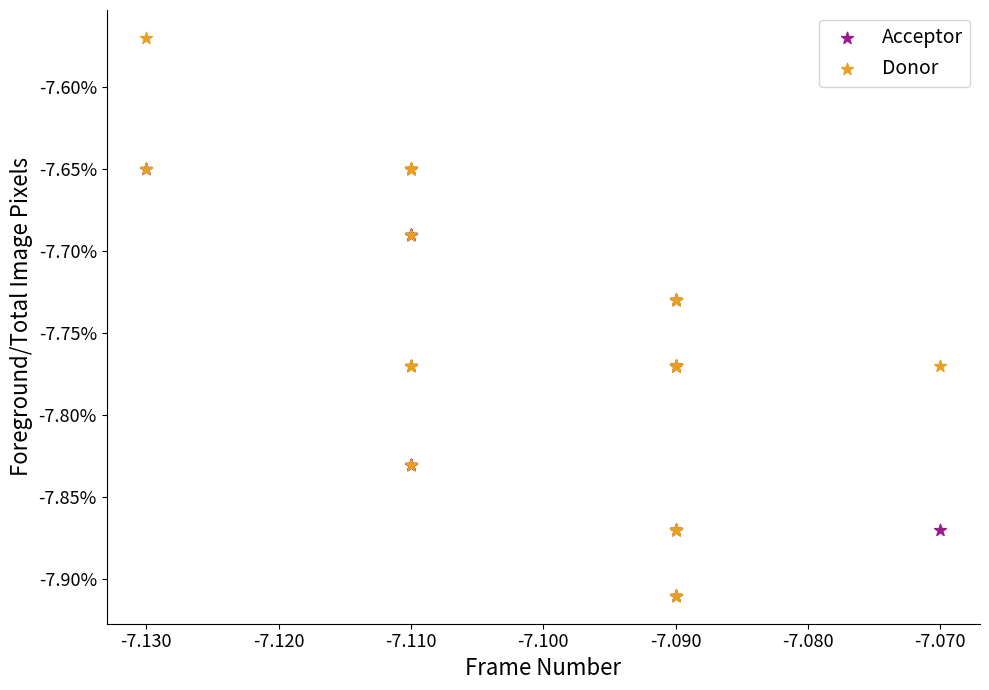

Which series contains the highest Y value?

Donor